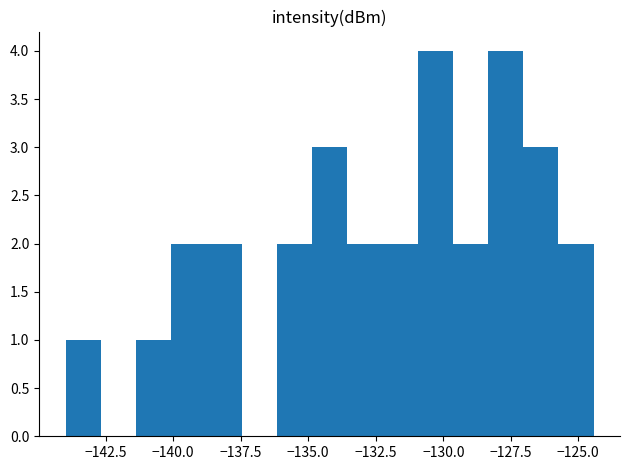

What is the greatest value displayed?

4